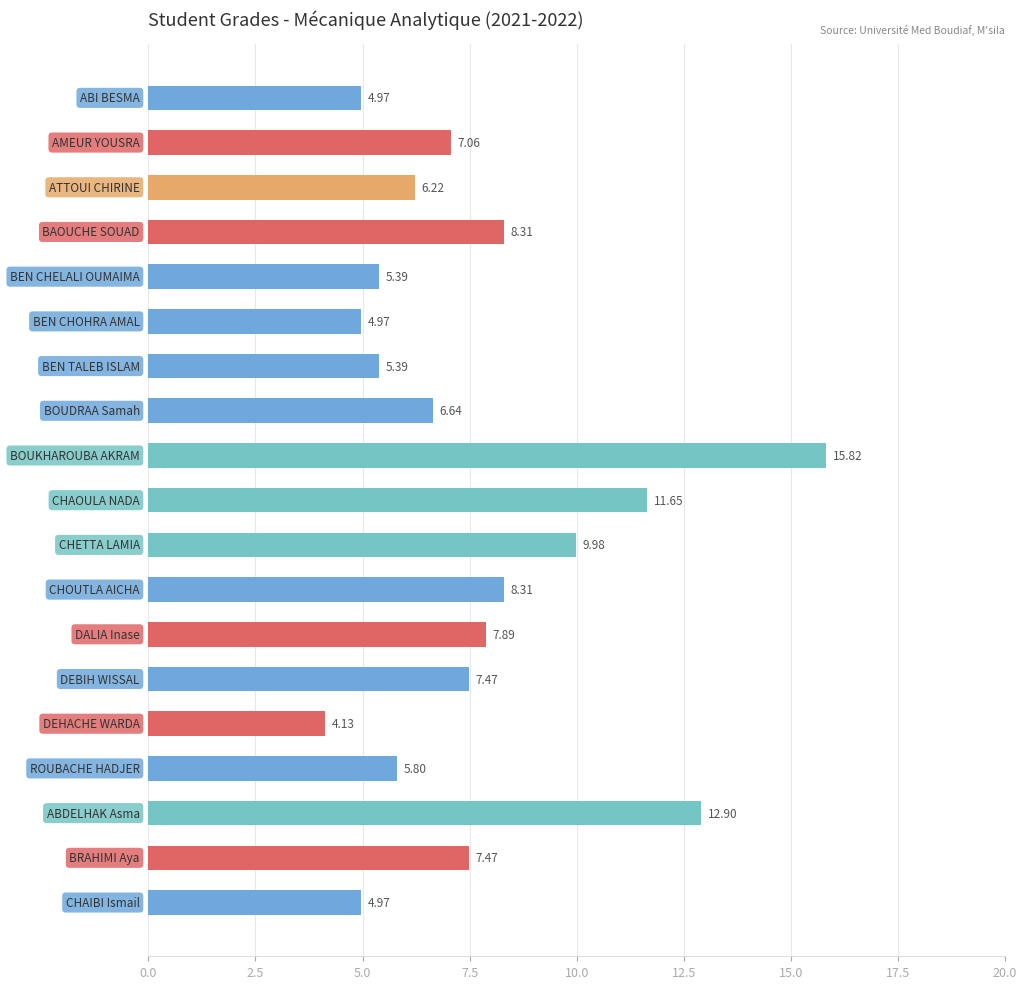

Which category has the lowest value across all series?

DEHACHE WARDA